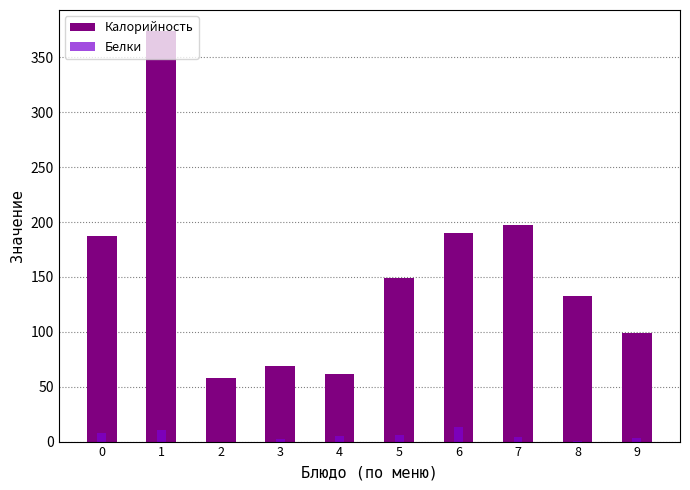

How many groups of bars are there?

10